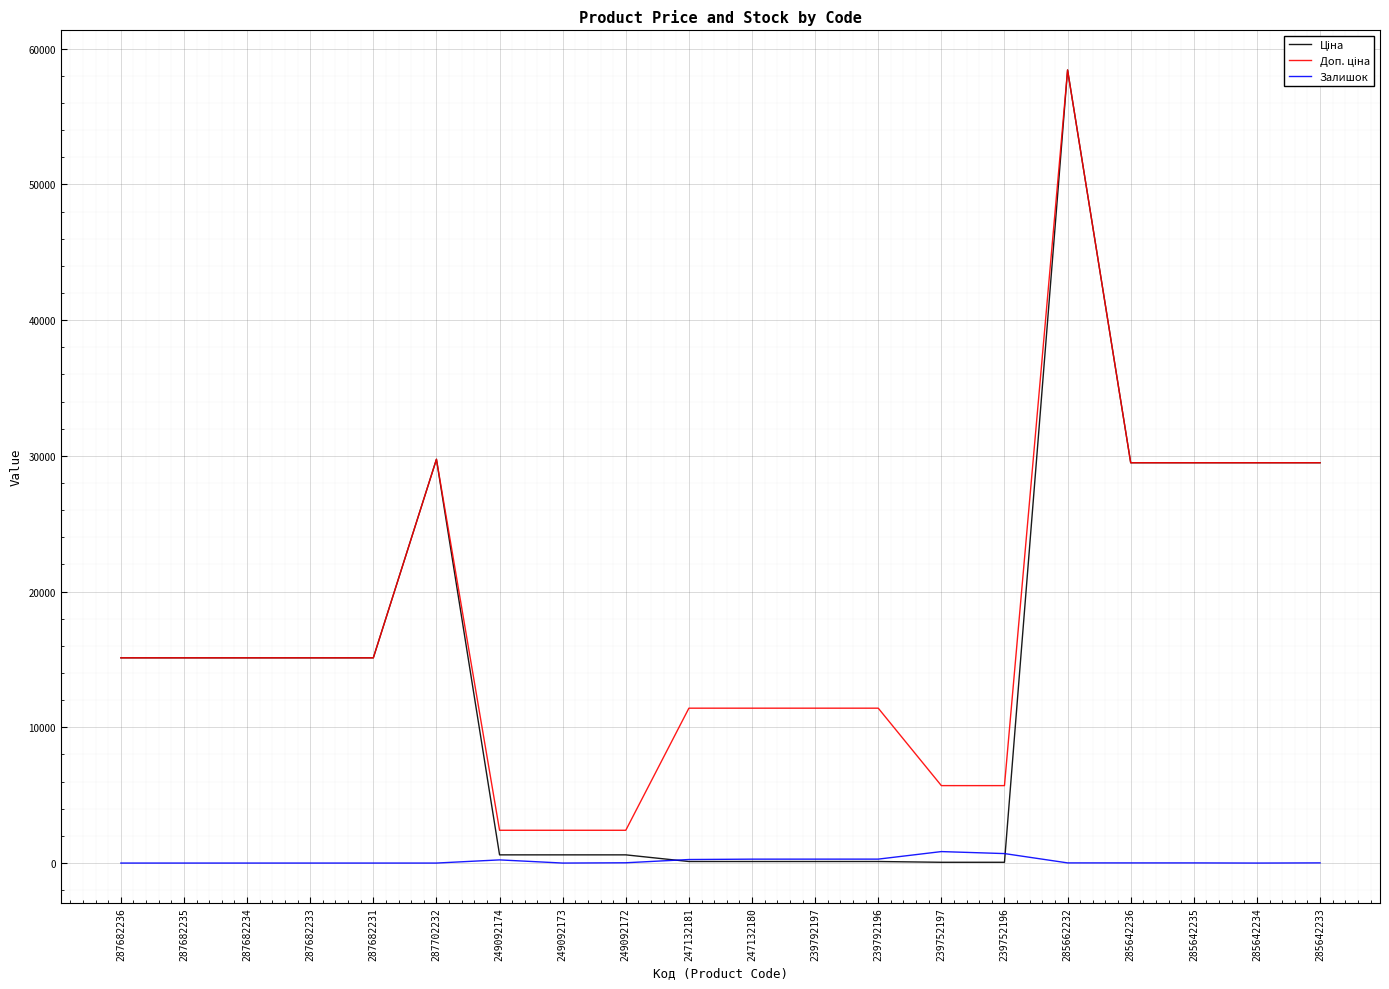

What is the difference between the highest and lowest values at 285642234?

29491.5